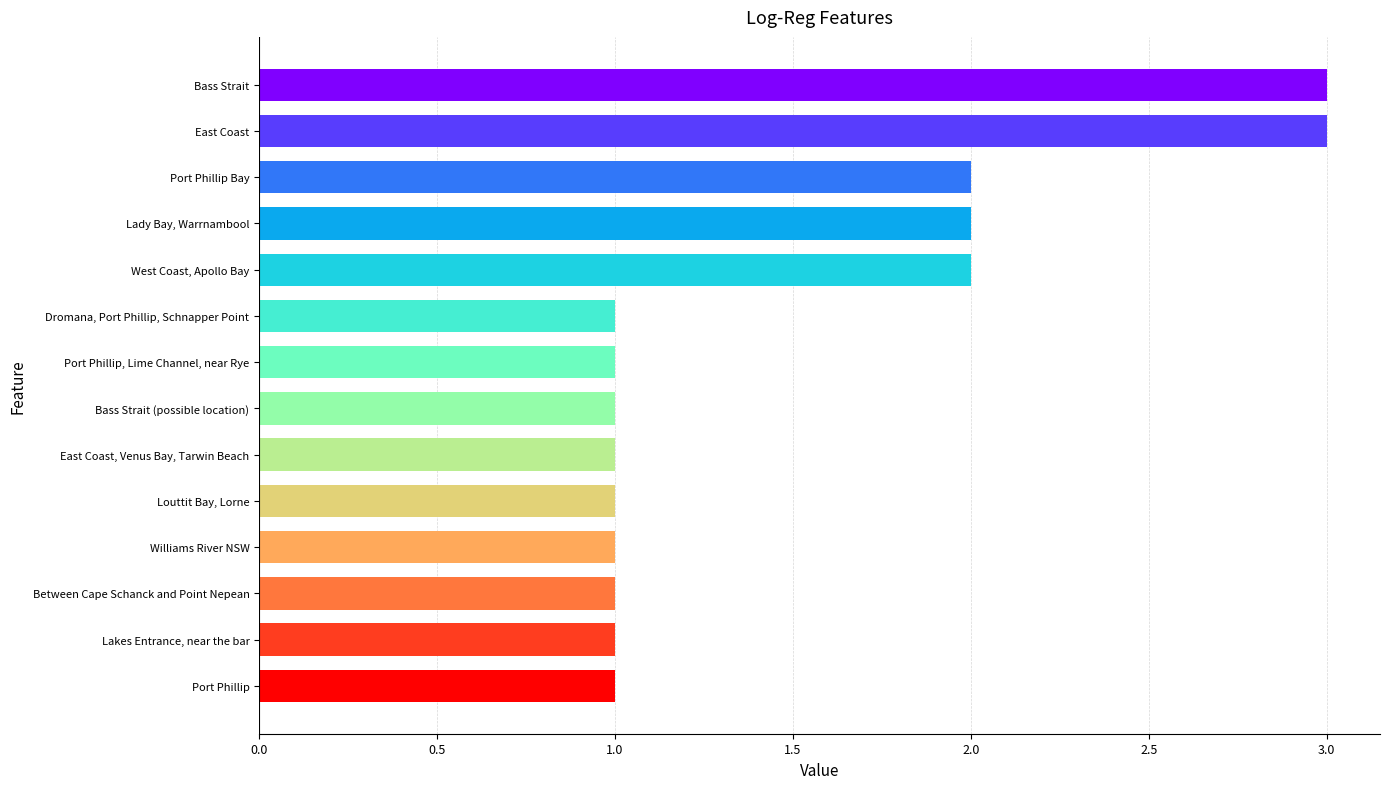

Are the bars grouped side by side (vs. stacked)?

No